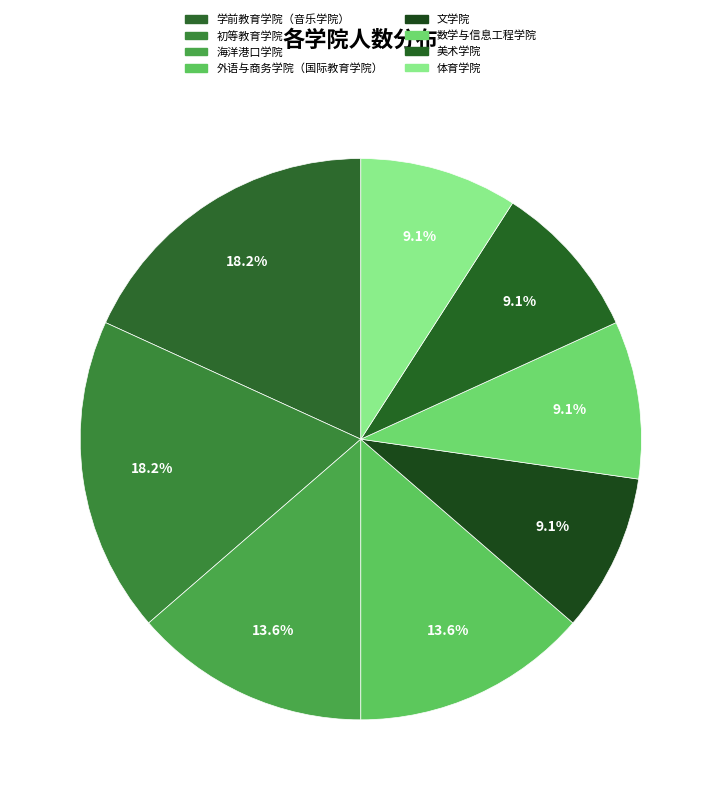

Does 数学与信息工程学院 account for over 50% of the chart?

No